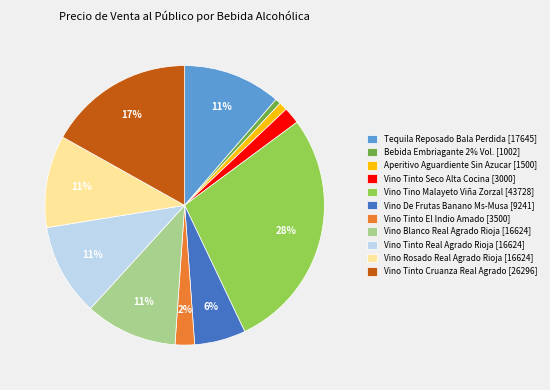

Does any single category account for the majority?

No